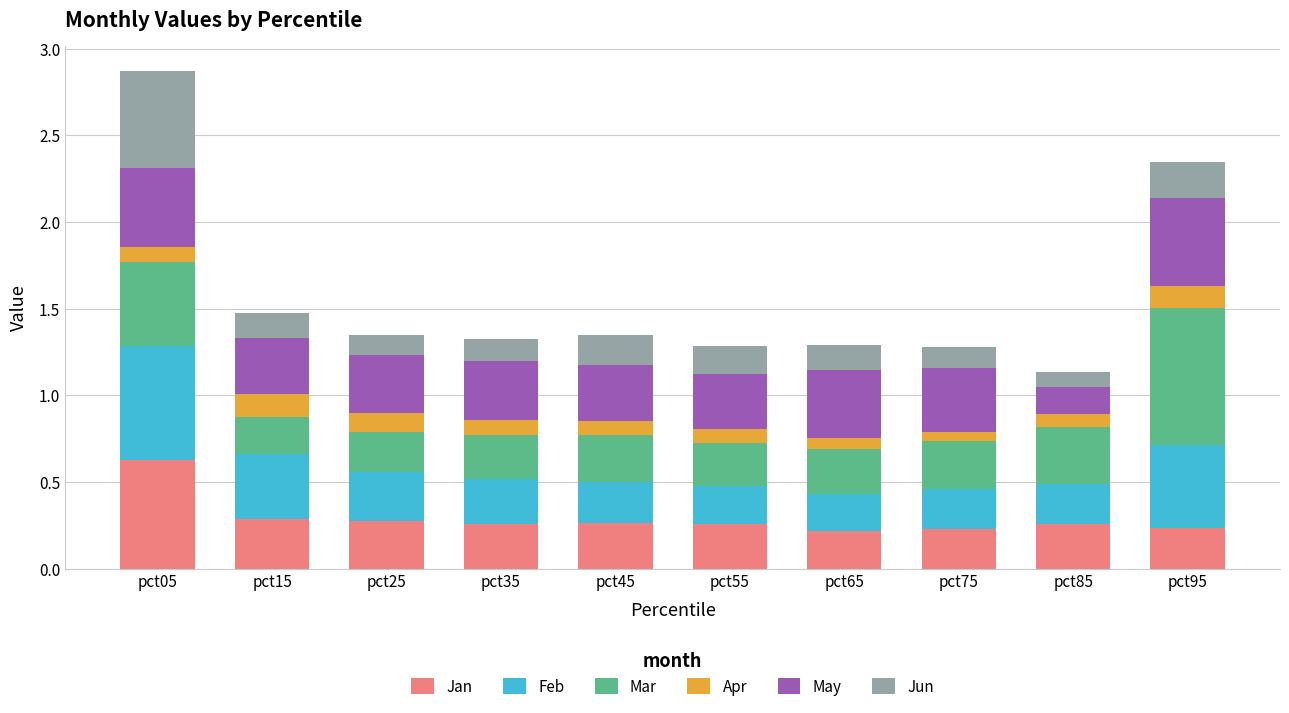

How many categories are shown in the chart?

10